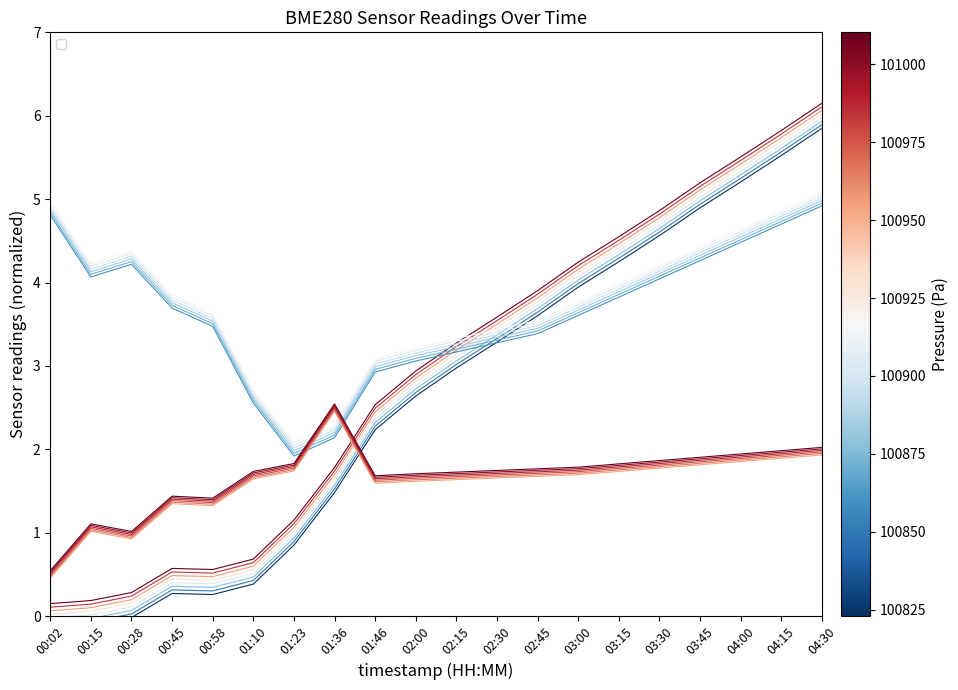

What is the value of the temperature point at the 14th from the left?

3.6